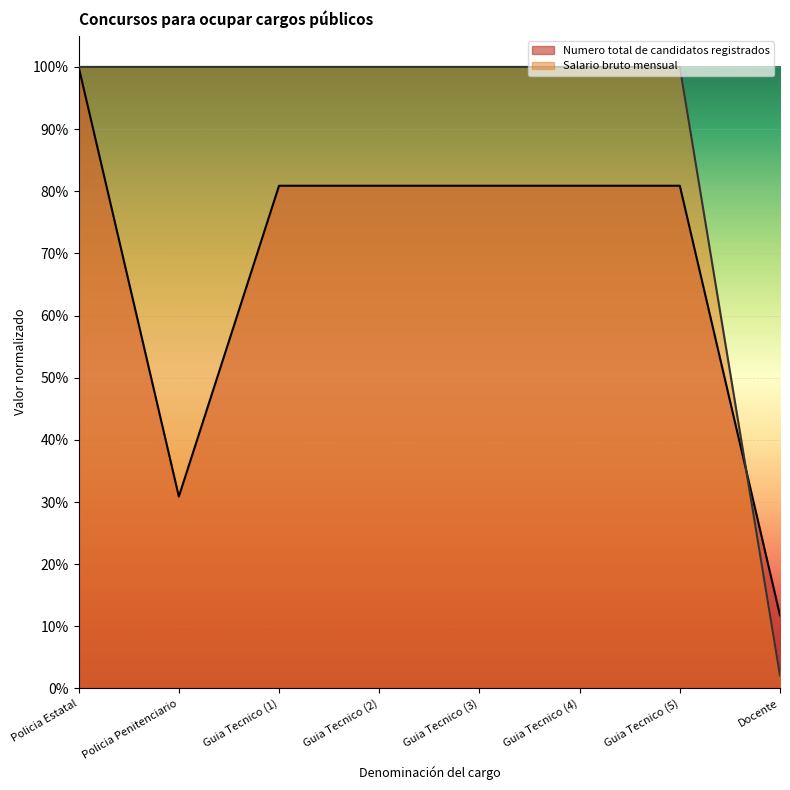

Reading left to right, transcribe all the data shown in this chart.

Numero total de candidatos registrados: 100.0	30.9	80.9	80.9	80.9	80.9	80.9	11.8
Salario bruto mensual: 100.0	100.0	100.0	100.0	100.0	100.0	100.0	2.1